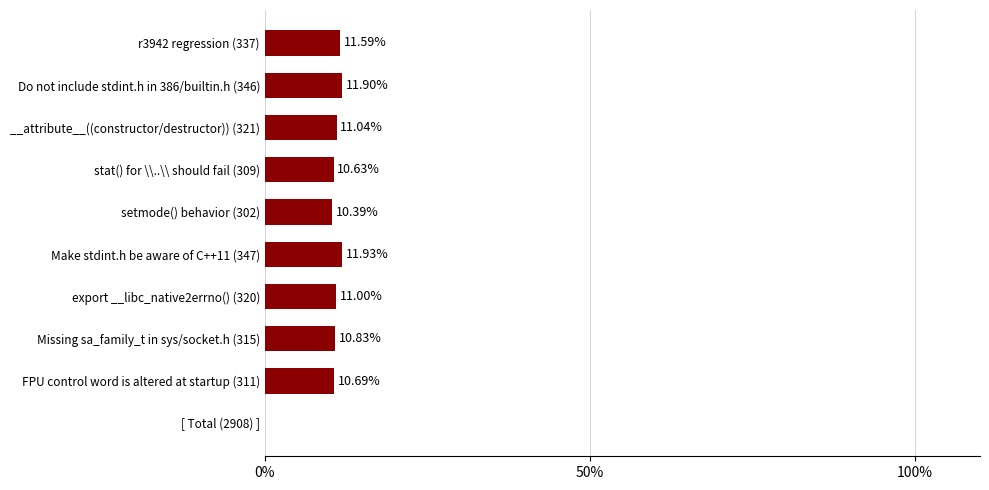

What is the difference between the maximum and minimum values?

1.5